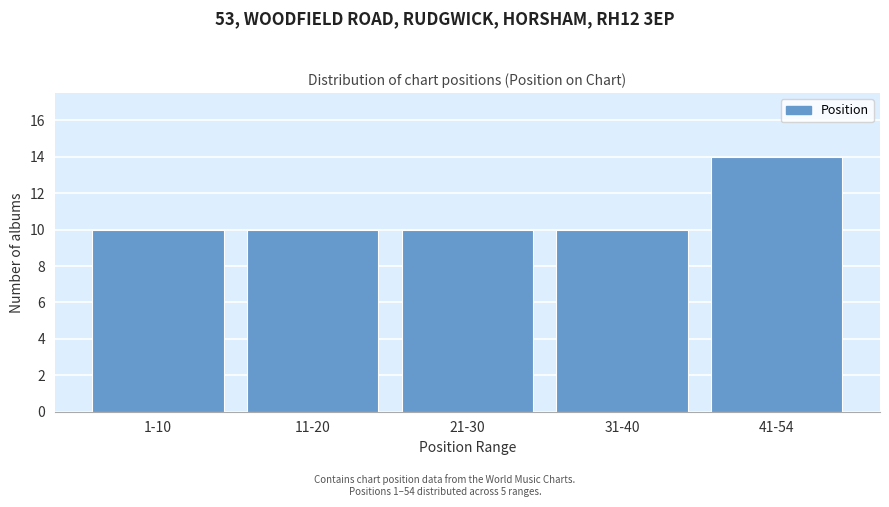

Reading right to left, what are all the values shown in this chart?

41-54=14	31-40=10	21-30=10	11-20=10	1-10=10